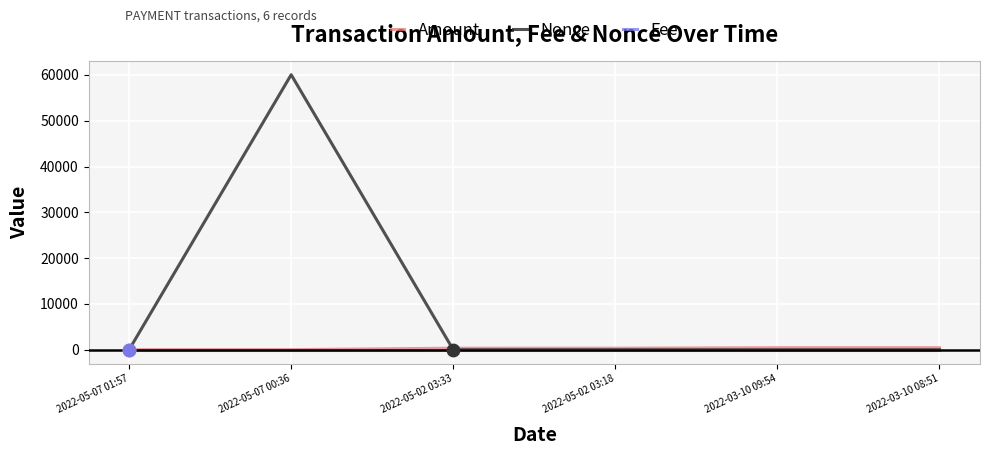

Which series has the largest Y range (max minus min)?

Nonce